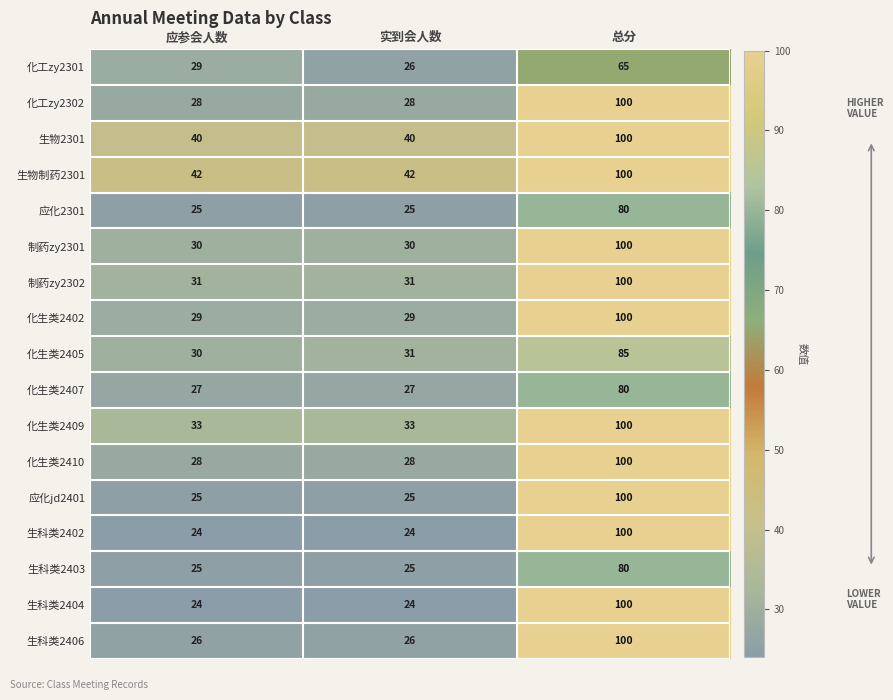

What is the highest value of the 生物制药2301 series?

100